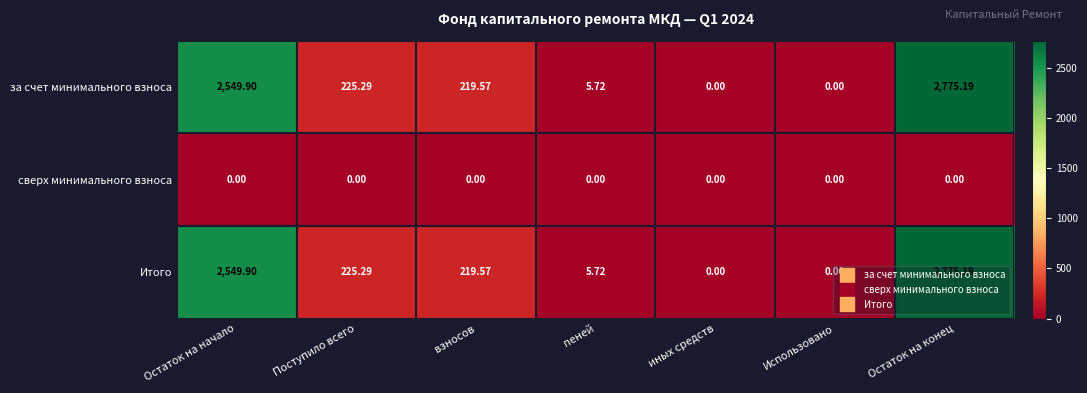

At which label is Итого closest to 1387?

Поступило всего